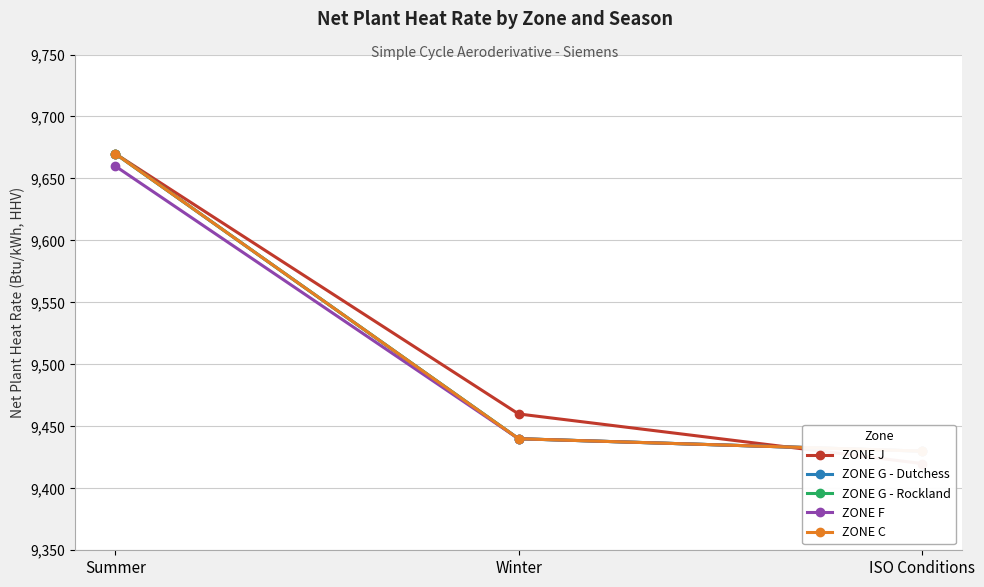

What is the difference between the ZONE C values at Winter and ISO Conditions?

10